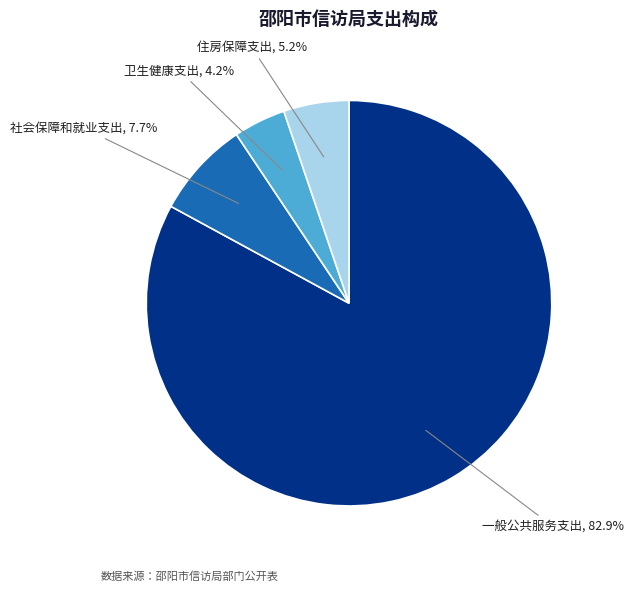

Does any single category account for the majority?

Yes